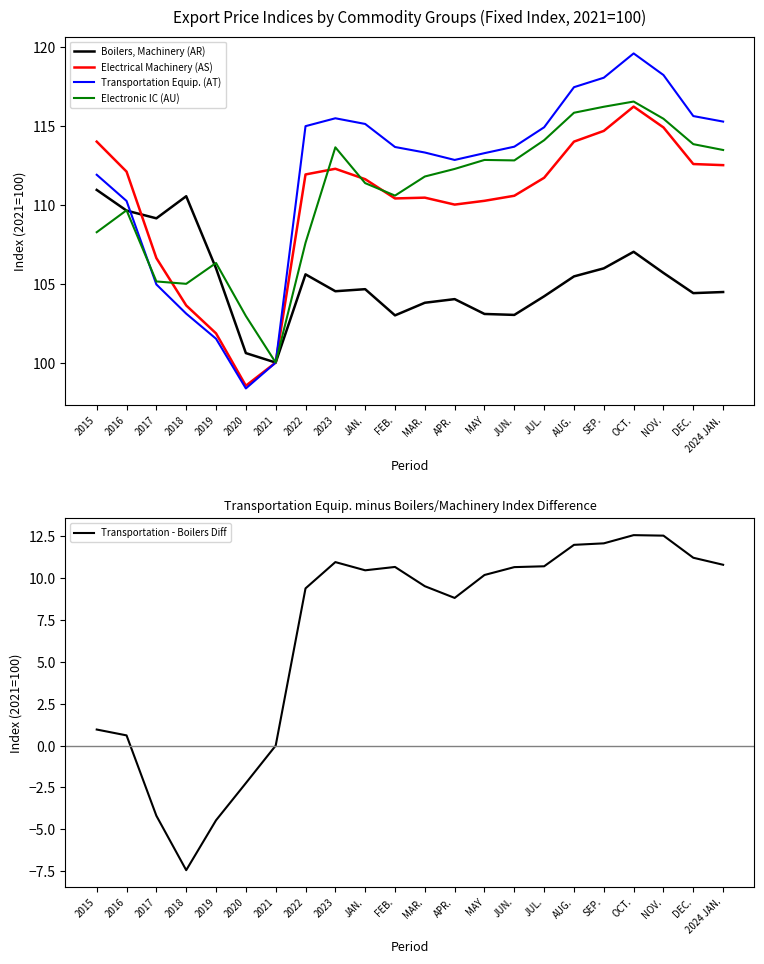

What is the highest value of the Electrical Machinery (AS) series?

116.2